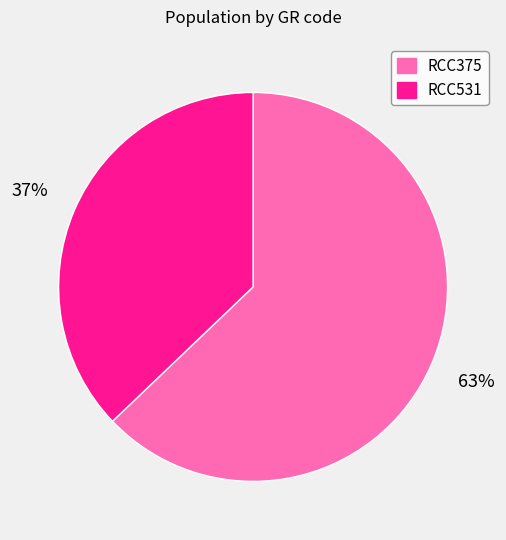

Which category has the smallest portion of the pie?

RCC531